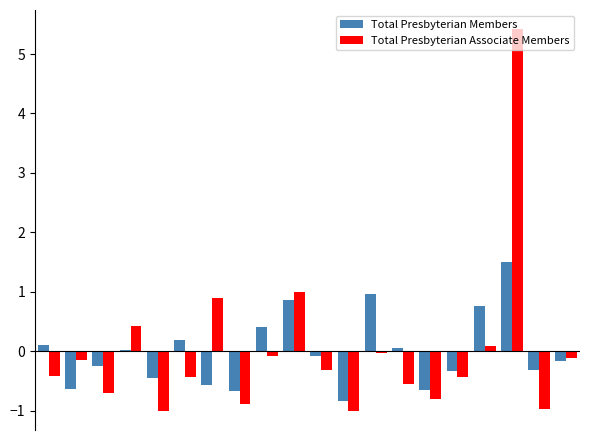

What are all the series names shown in the legend?

Total Presbyterian Members, Total Presbyterian Associate Members